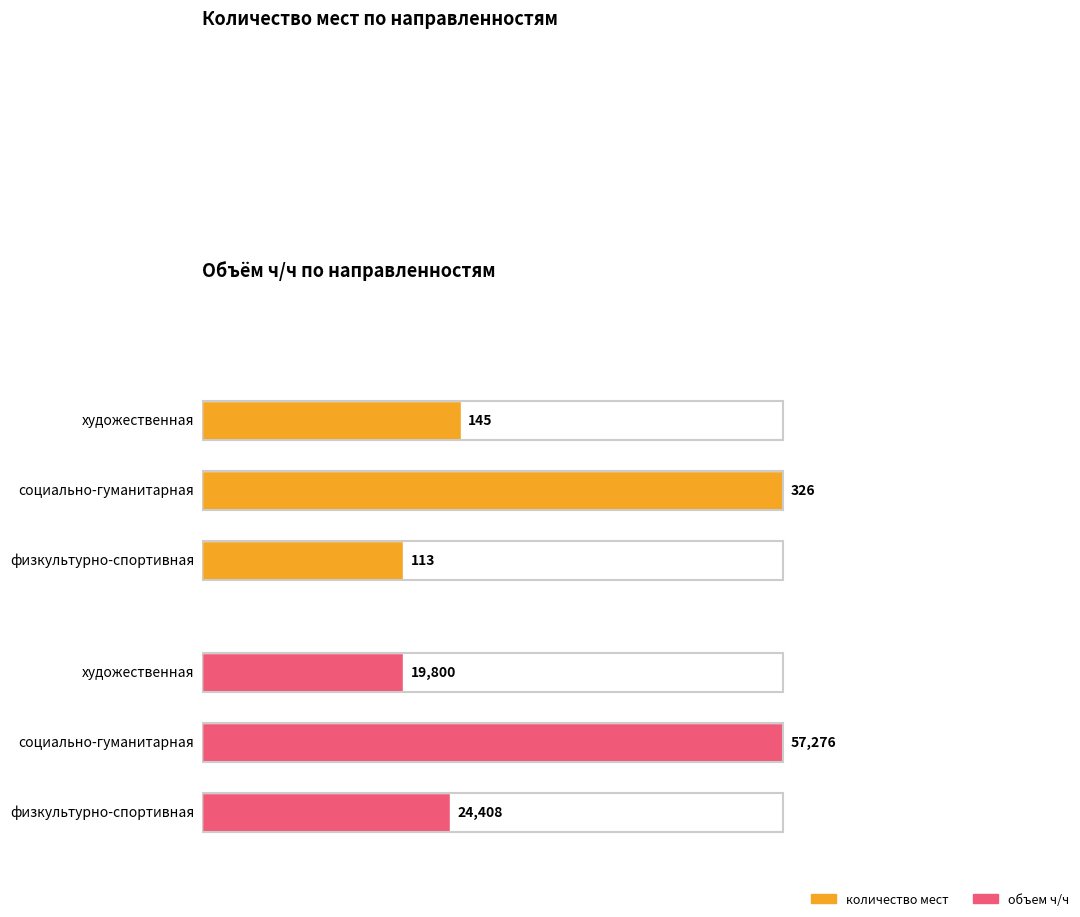

Rank the categories by объем ч/ч value from lowest to highest.

художественная, физкультурно-спортивная, социально-гуманитарная